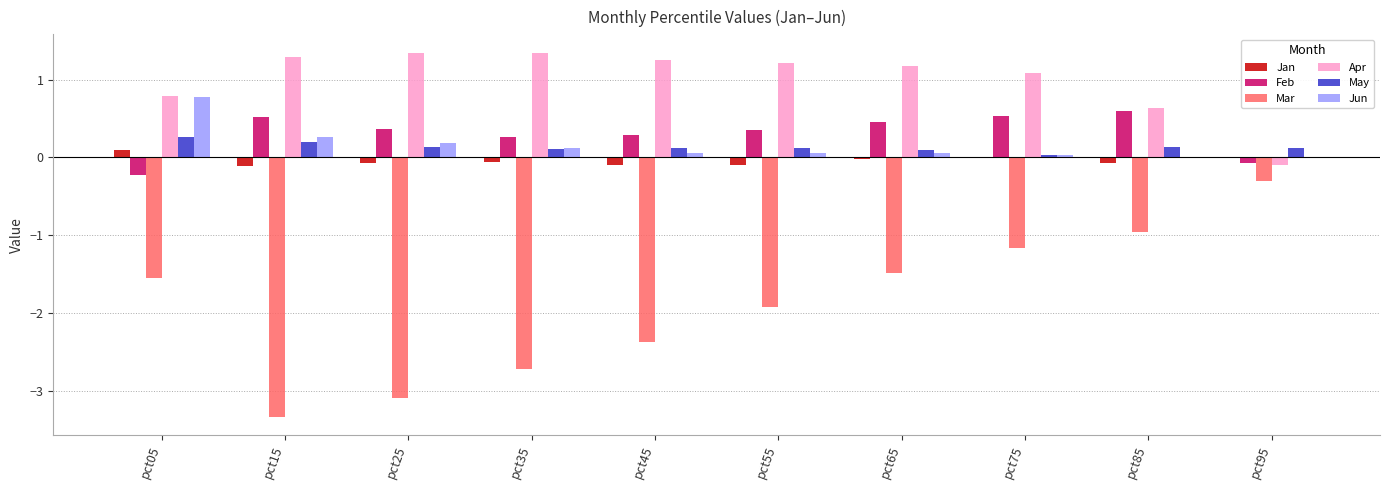

The May series shows 0.1 at pct25. True or false?

True